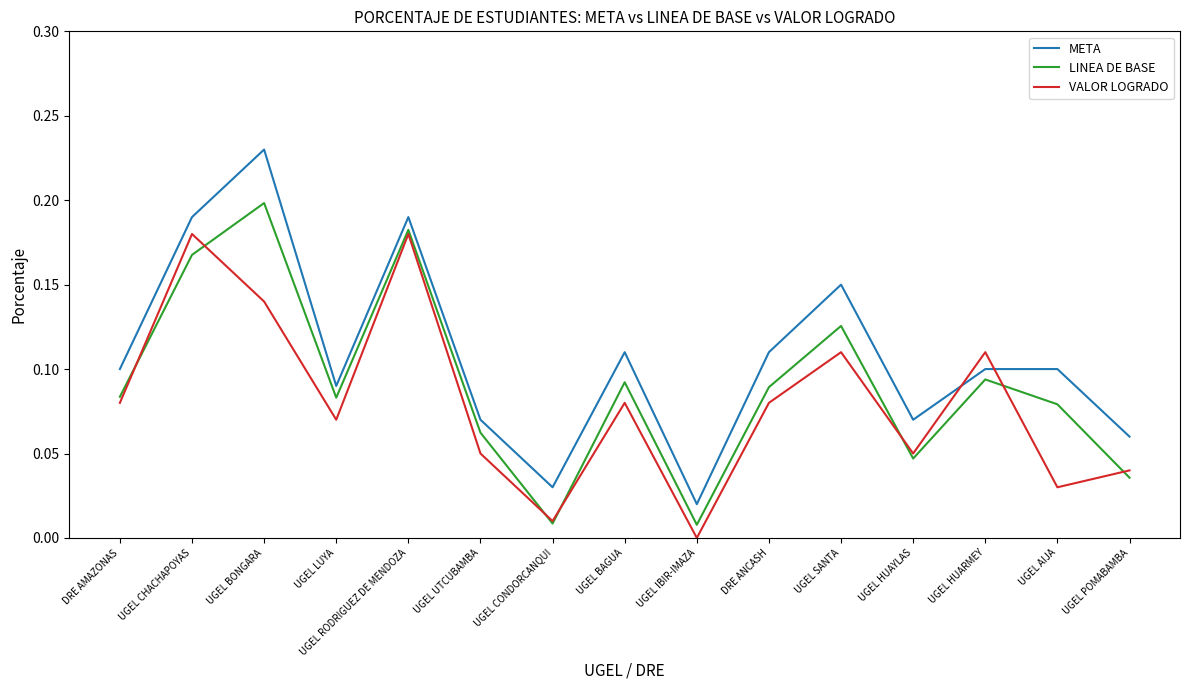

Which label corresponds to the smallest value in the chart?

UGEL IBIR-IMAZA